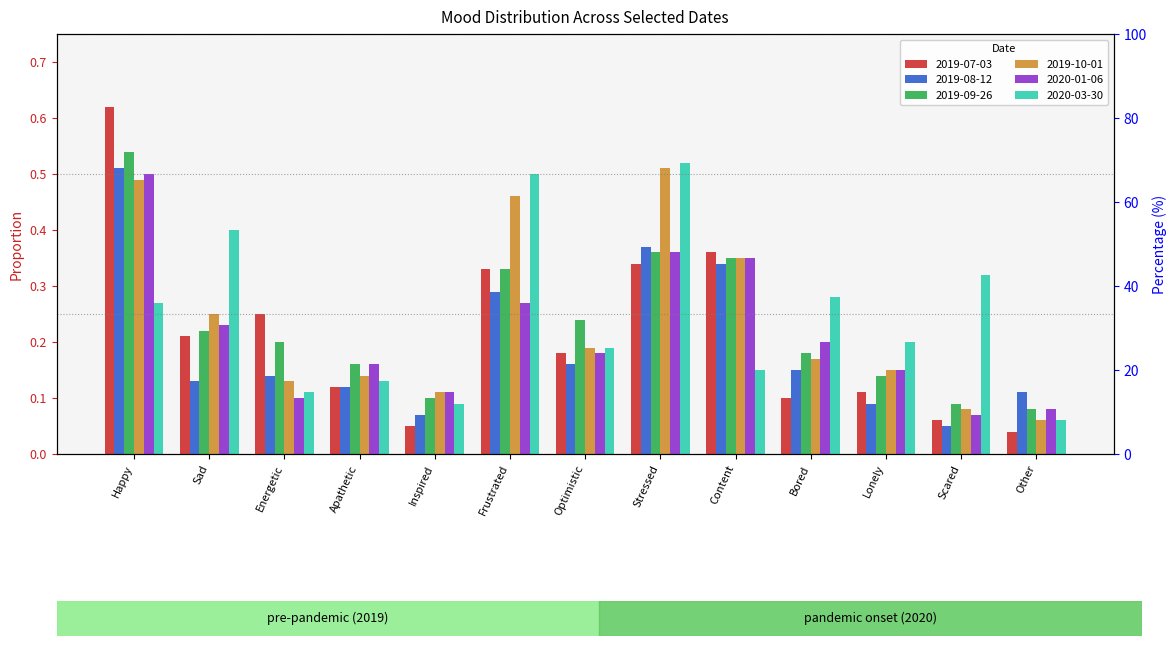

Is it true that 2019-09-26 equals 0.3 at Frustrated?

True